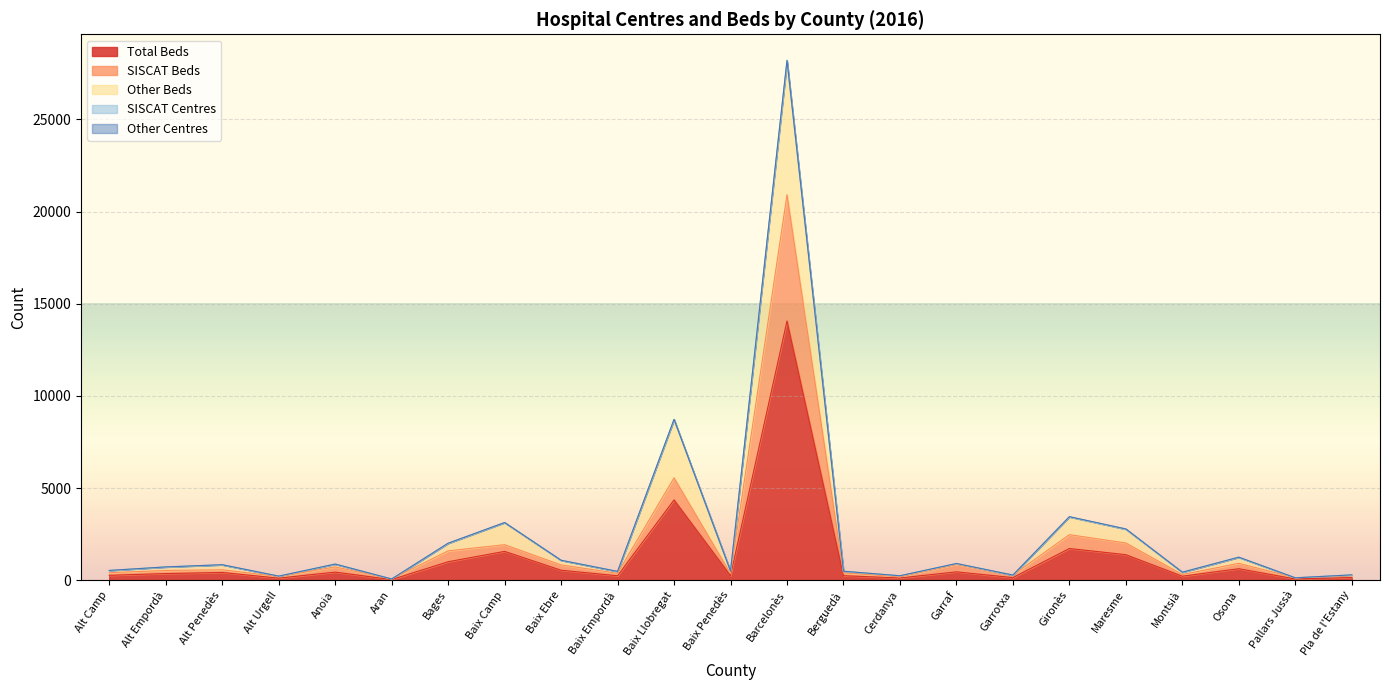

Reading left to right, list all the values displayed in this chart.

Total Beds: Alt Camp=262	Alt Empordà=357	Alt Penedès=417	Alt Urgell=108	Anoia=435	Aran=31	Bages=999	Baix Camp=1561	Baix Ebre=538	Baix Empordà=236	Baix Llobregat=4353	Baix Penedès=246	Barcelonès=14064	Berguedà=240	Cerdanya=118	Garraf=450	Garrotxa=137	Gironès=1717	Maresme=1382	Montsià=215	Osona=620	Pallars Jussà=63	Pla de l'Estany=142
SISCAT Beds: Alt Camp=404	Alt Empordà=525	Alt Penedès=561	Alt Urgell=196	Anoia=715	Aran=62	Bages=1588	Baix Camp=1924	Baix Ebre=826	Baix Empordà=372	Baix Llobregat=5550	Baix Penedès=356	Barcelonès=20909	Berguedà=390	Cerdanya=184	Garraf=856	Garrotxa=274	Gironès=2467	Maresme=2017	Montsià=303	Osona=912	Pallars Jussà=126	Pla de l'Estany=242
Other Beds: Alt Camp=524	Alt Empordà=714	Alt Penedès=834	Alt Urgell=216	Anoia=870	Aran=62	Bages=1998	Baix Camp=3122	Baix Ebre=1076	Baix Empordà=472	Baix Llobregat=8706	Baix Penedès=492	Barcelonès=28128	Berguedà=480	Cerdanya=236	Garraf=900	Garrotxa=274	Gironès=3434	Maresme=2764	Montsià=430	Osona=1240	Pallars Jussà=126	Pla de l'Estany=284
SISCAT Centres: Alt Camp=528	Alt Empordà=718	Alt Penedès=838	Alt Urgell=218	Anoia=873	Aran=63	Bages=2005	Baix Camp=3128	Baix Ebre=1079	Baix Empordà=474	Baix Llobregat=8726	Baix Penedès=494	Barcelonès=28211	Berguedà=484	Cerdanya=238	Garraf=903	Garrotxa=275	Gironès=3445	Maresme=2779	Montsià=432	Osona=1247	Pallars Jussà=127	Pla de l'Estany=287
Other Centres: Alt Camp=525	Alt Empordà=715	Alt Penedès=835	Alt Urgell=217	Anoia=871	Aran=63	Bages=2000	Baix Camp=3124	Baix Ebre=1078	Baix Empordà=473	Baix Llobregat=8711	Baix Penedès=493	Barcelonès=28147	Berguedà=481	Cerdanya=237	Garraf=902	Garrotxa=275	Gironès=3438	Maresme=2766	Montsià=431	Osona=1241	Pallars Jussà=127	Pla de l'Estany=285